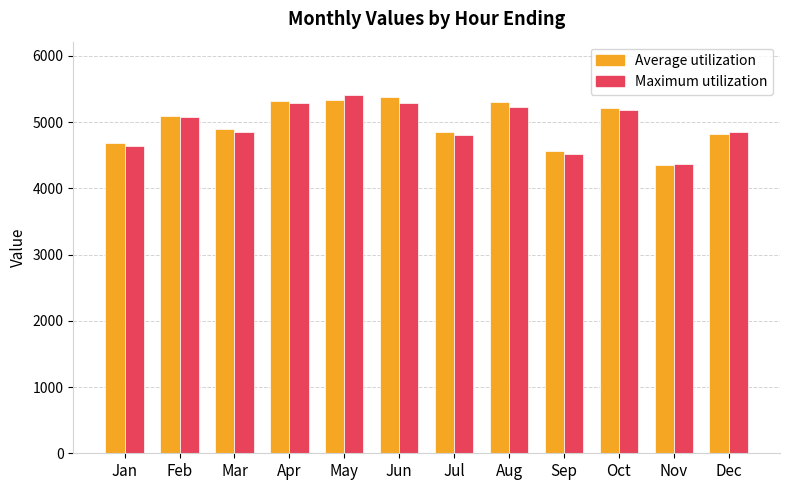

What is the difference between the maximum and minimum values in the Average utilization series?

1022